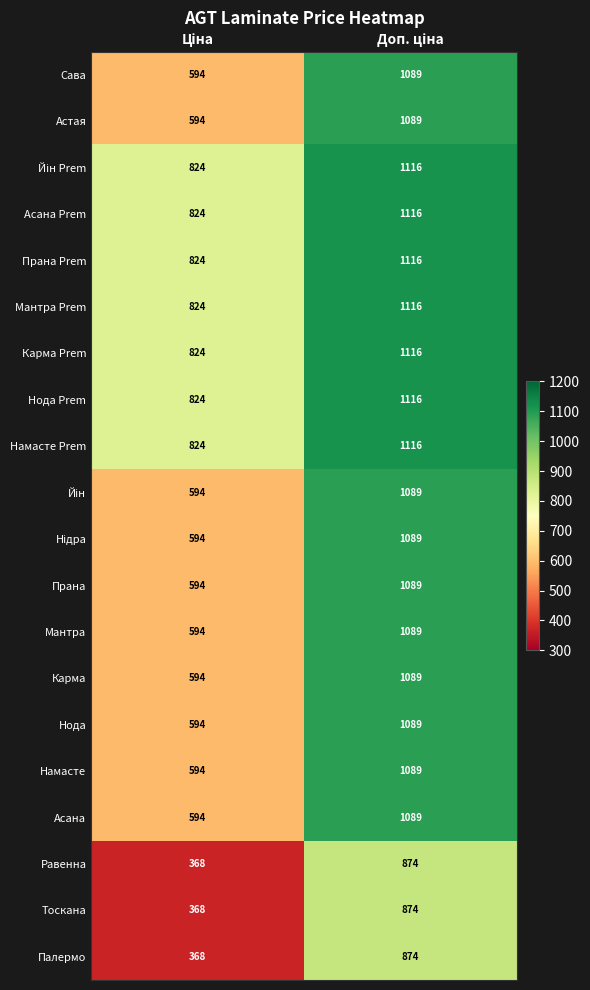

What is the maximum value for Прана Prem?

1116